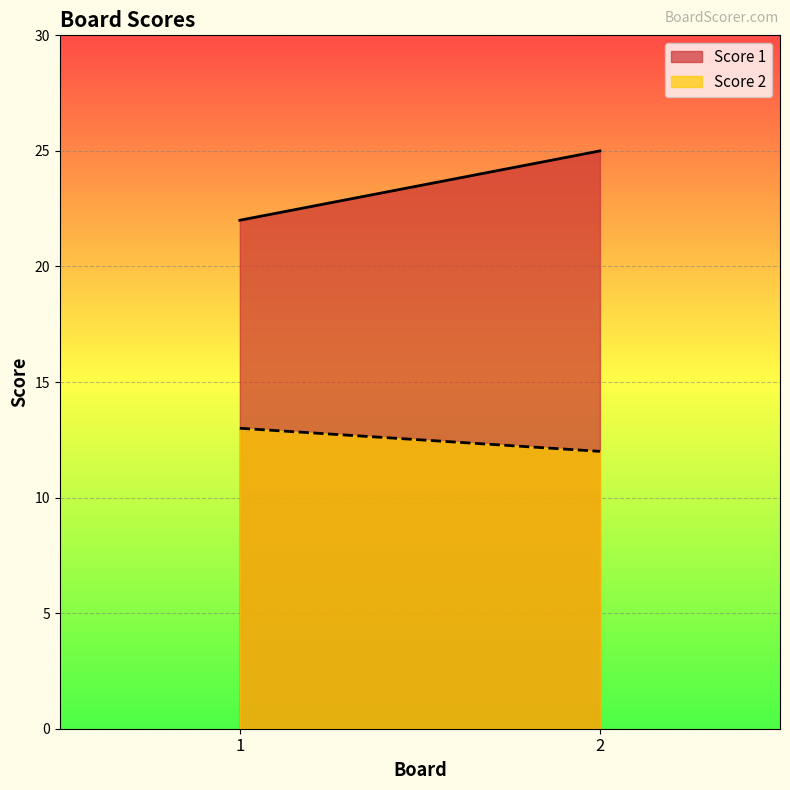

What is the spread (max minus min) of values at 2?

13